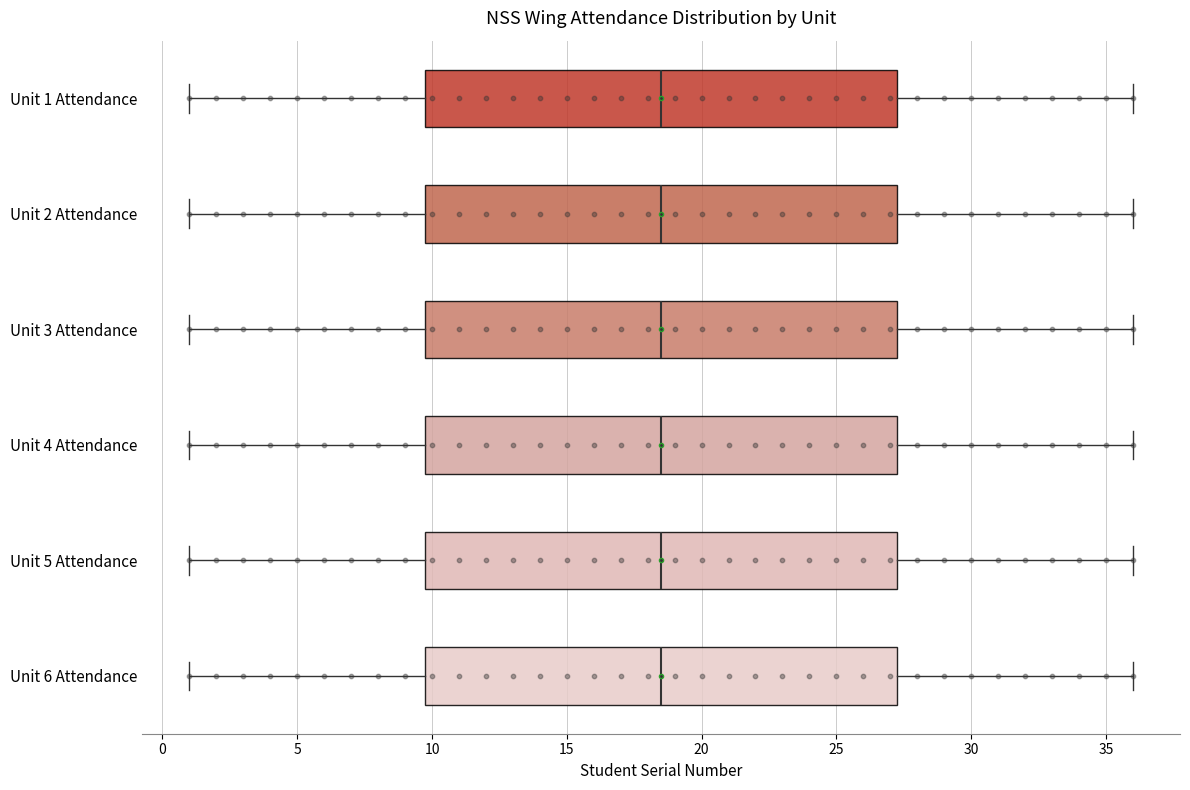

Reading bottom to top, read every box against the x-axis: the position of its median line, the range the box covers, and the ends of its whiskers. The values are not printed on the chart, so give them approximately, as read against the axis.

Unit 6 Attendance: median 18.5, box 10.0 to 27.5, whiskers 1.0 to 36.0
Unit 5 Attendance: median 18.5, box 10.0 to 27.5, whiskers 1.0 to 36.0
Unit 4 Attendance: median 18.5, box 10.0 to 27.5, whiskers 1.0 to 36.0
Unit 3 Attendance: median 18.5, box 10.0 to 27.5, whiskers 1.0 to 36.0
Unit 2 Attendance: median 18.5, box 10.0 to 27.5, whiskers 1.0 to 36.0
Unit 1 Attendance: median 18.5, box 10.0 to 27.5, whiskers 1.0 to 36.0